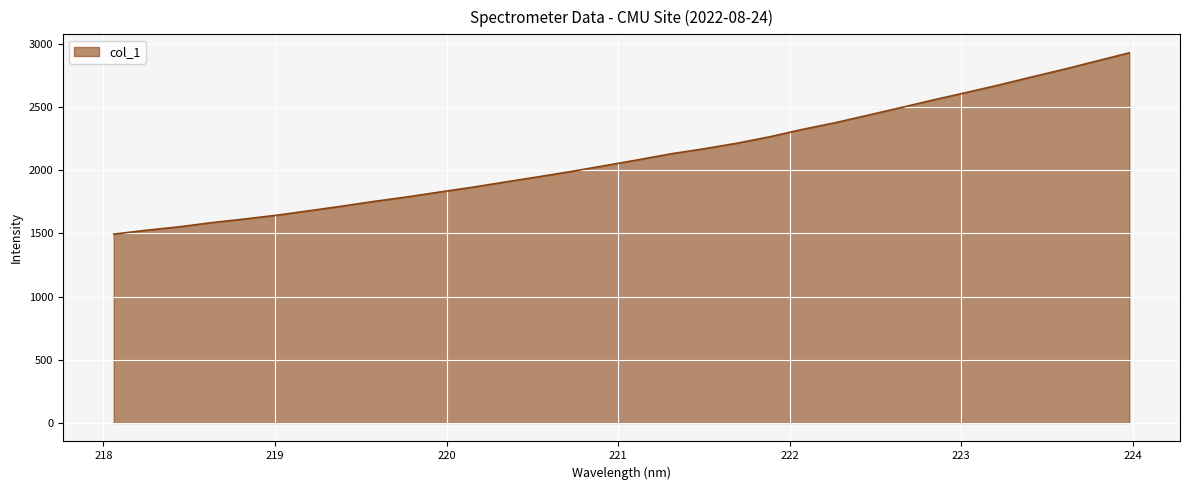

What is the smallest value displayed?

1493.7